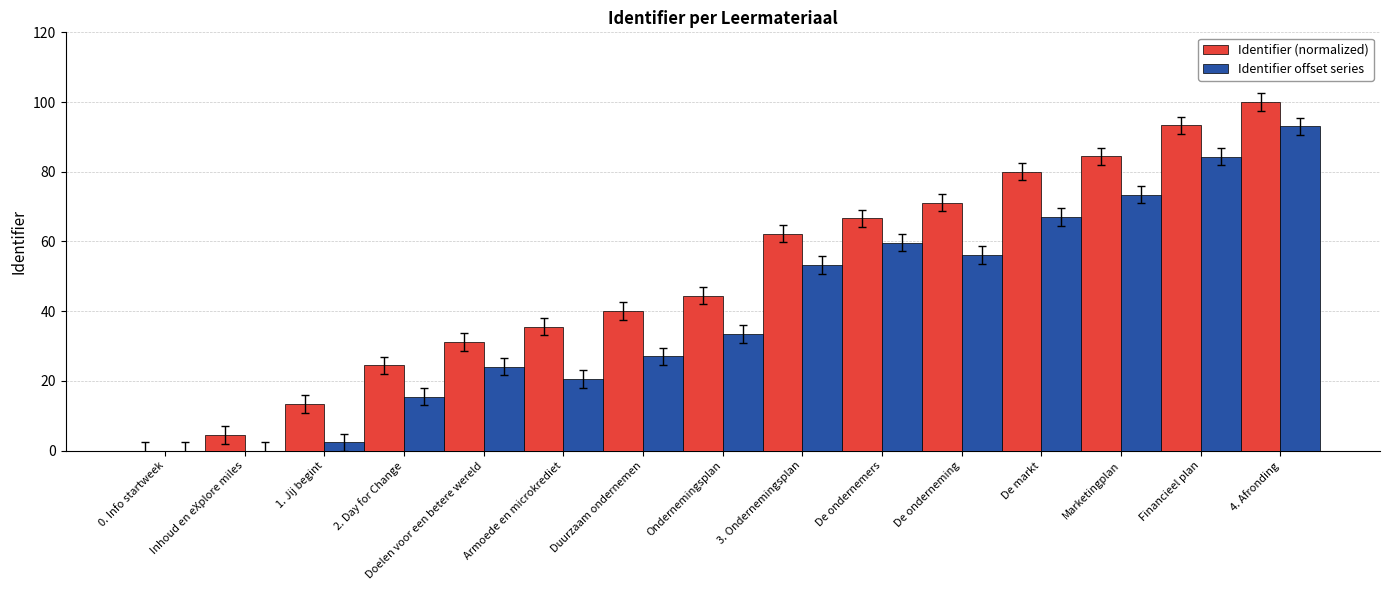

How many groups of bars are there?

15